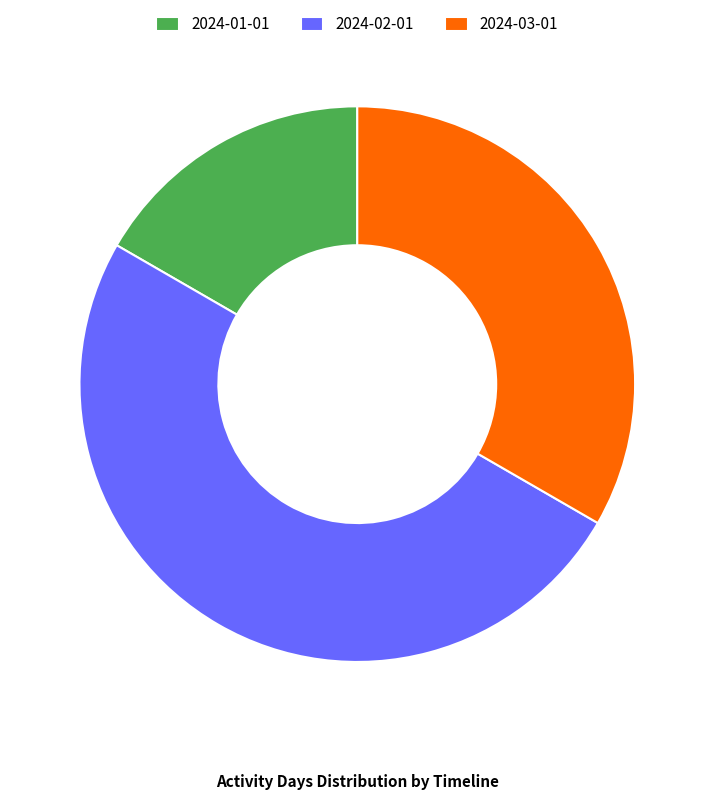

Approximately how many times larger is the value at 2024-03-01 compared to 2024-02-01?

0.7